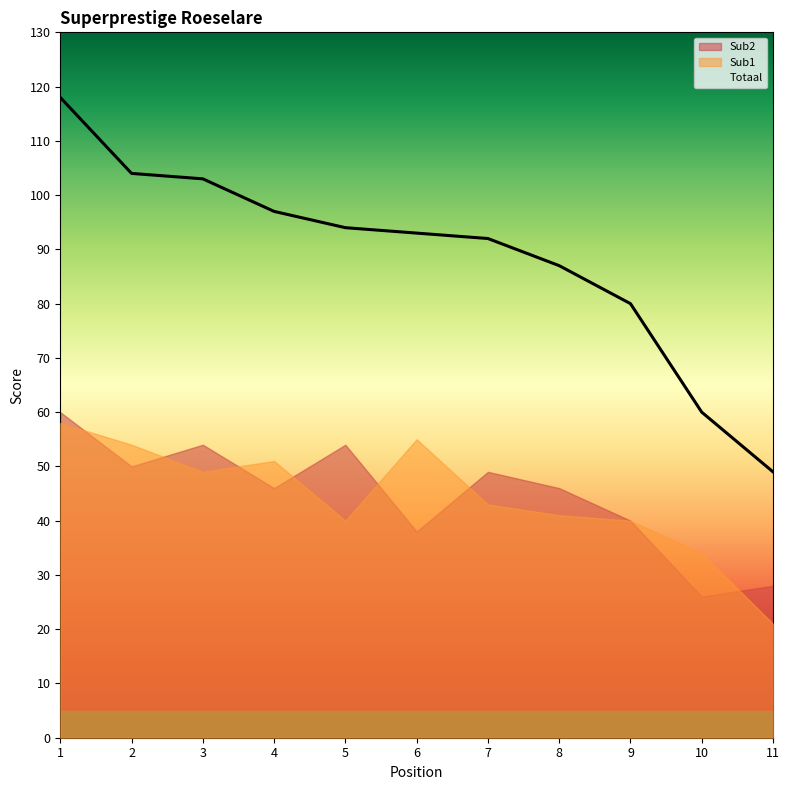

What is the value of the Totaal point at the 5th from the left?

94